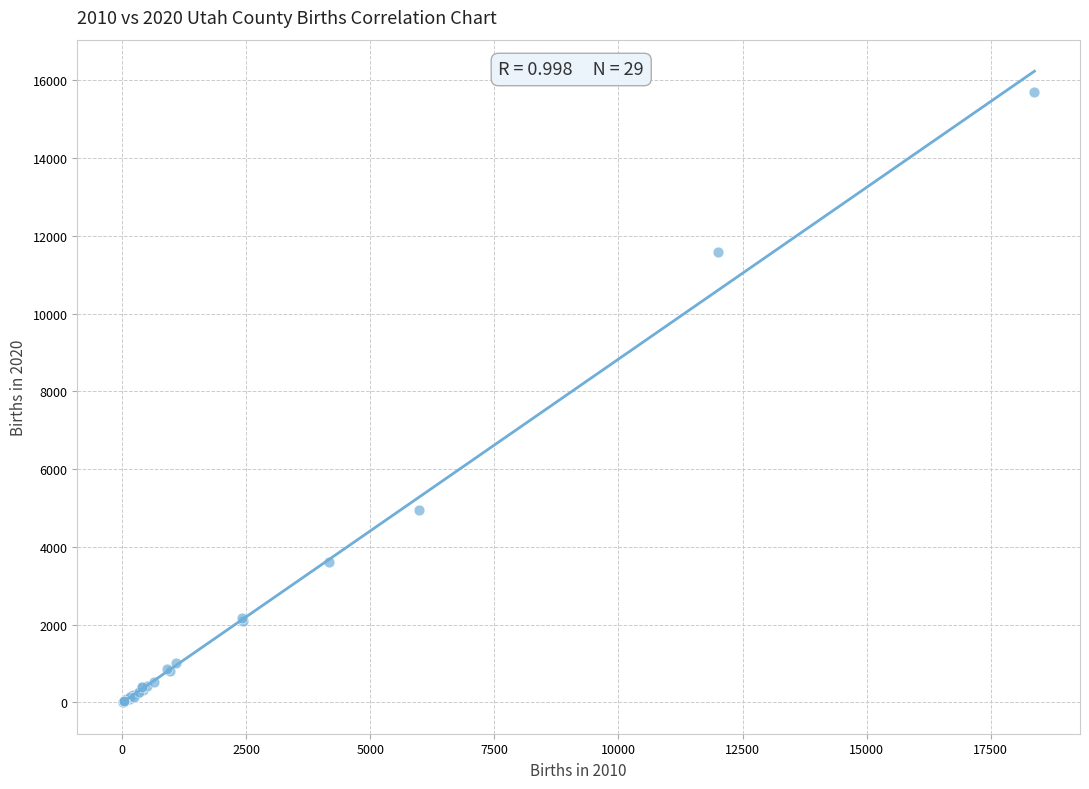

What Y value in the scatter plot is closest to 7858?

4944